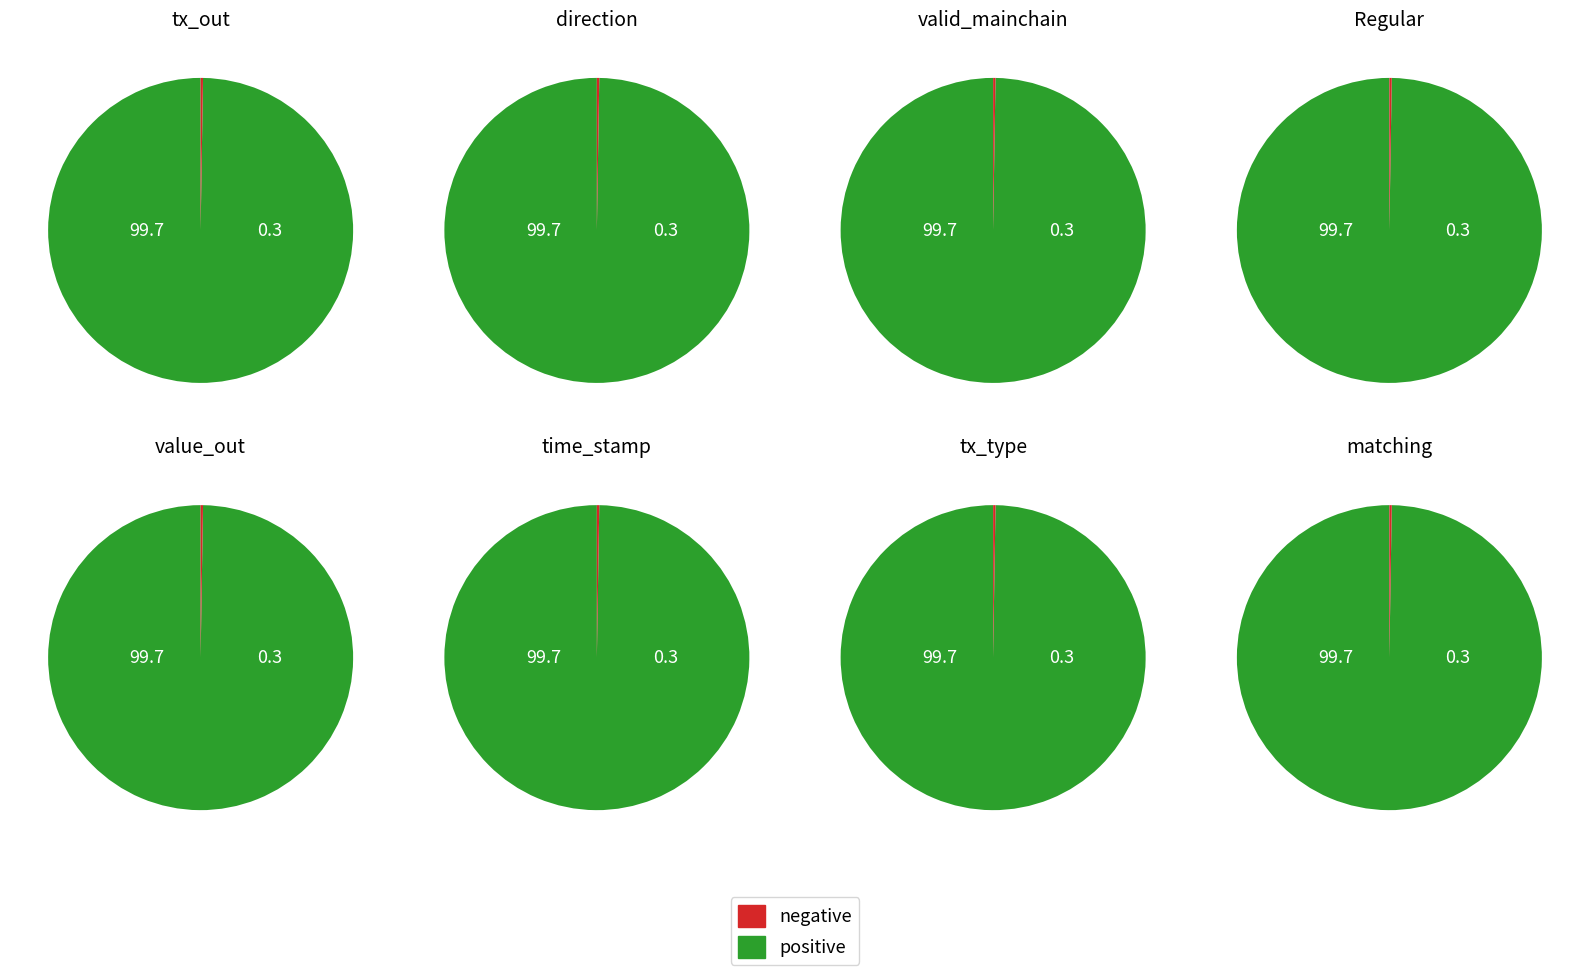

How much of the chart is everything except 1?

99.7%